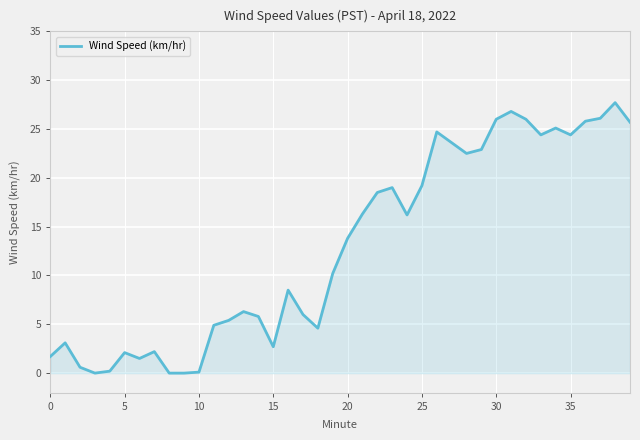

What is the maximum value shown in the chart?

27.7